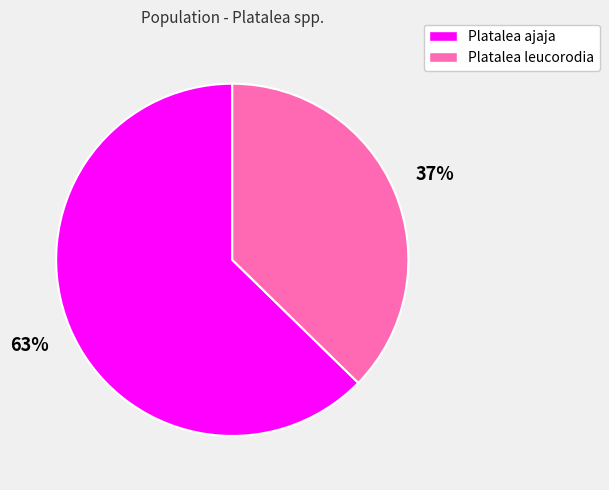

What is the ratio of the value at Platalea leucorodia to the value at Platalea ajaja?

0.6